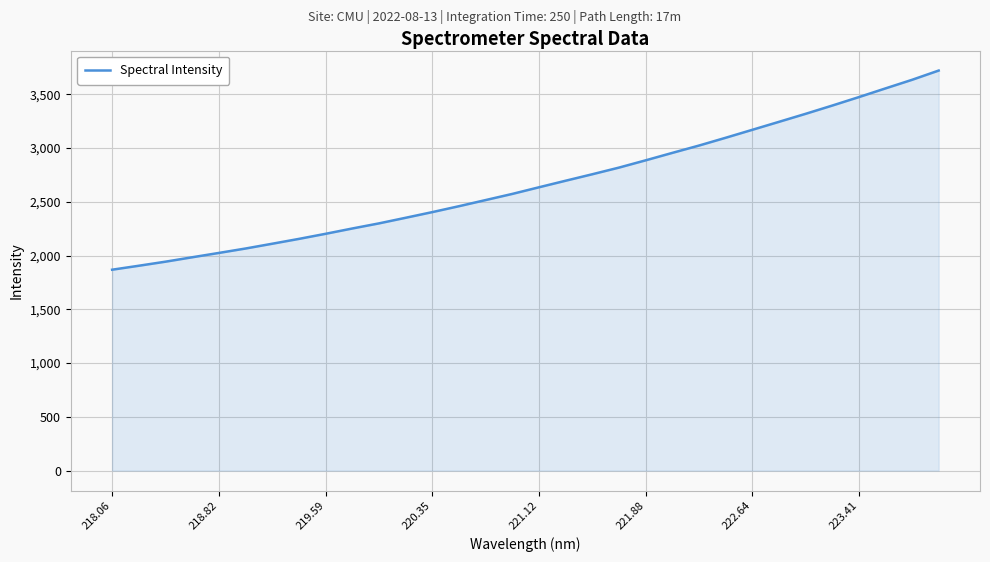

What is the greatest value displayed?

3721.1